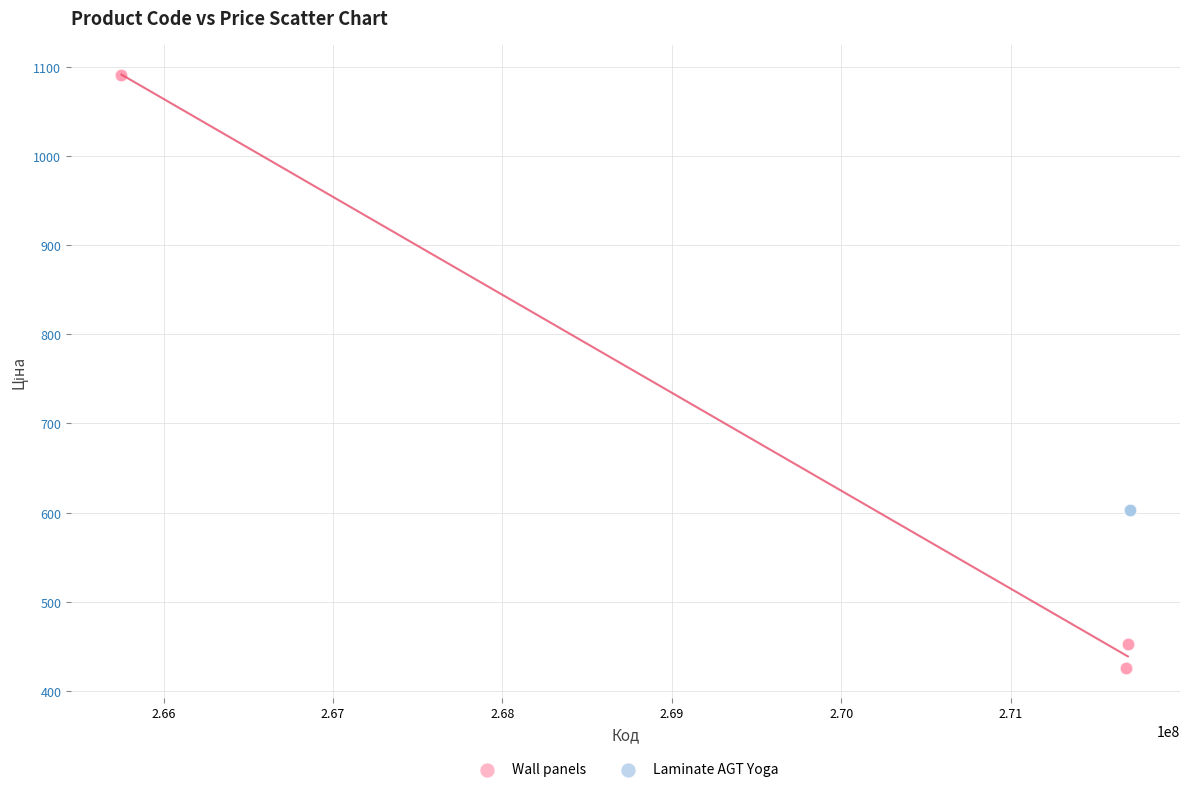

Which series reaches the minimum Y coordinate?

Wall panels